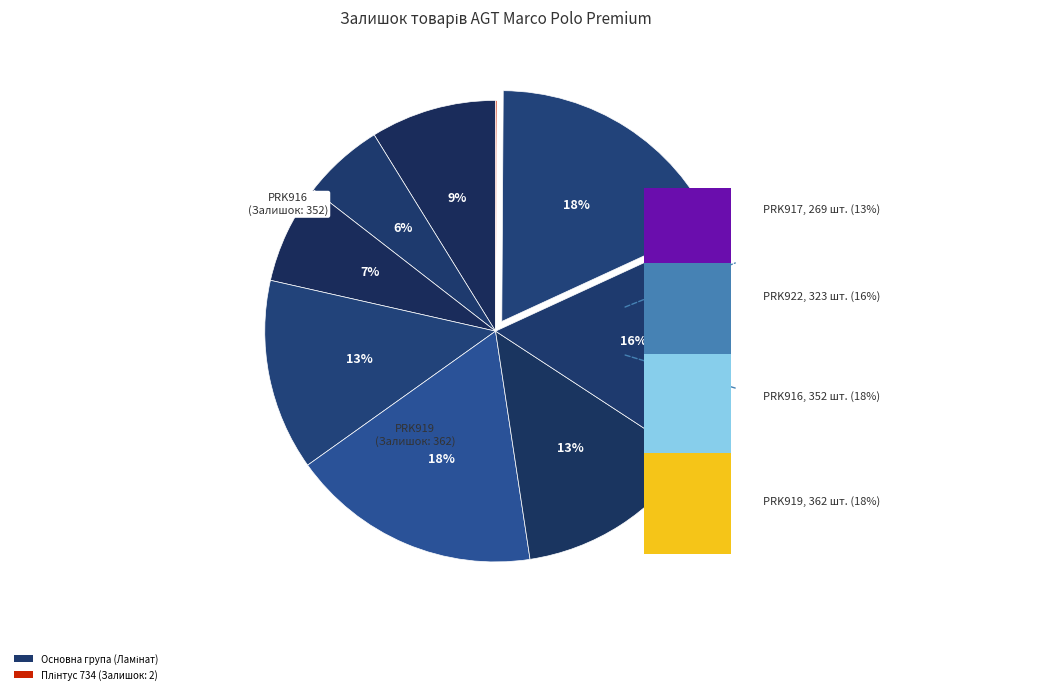

Which slice is the largest?

PRK919